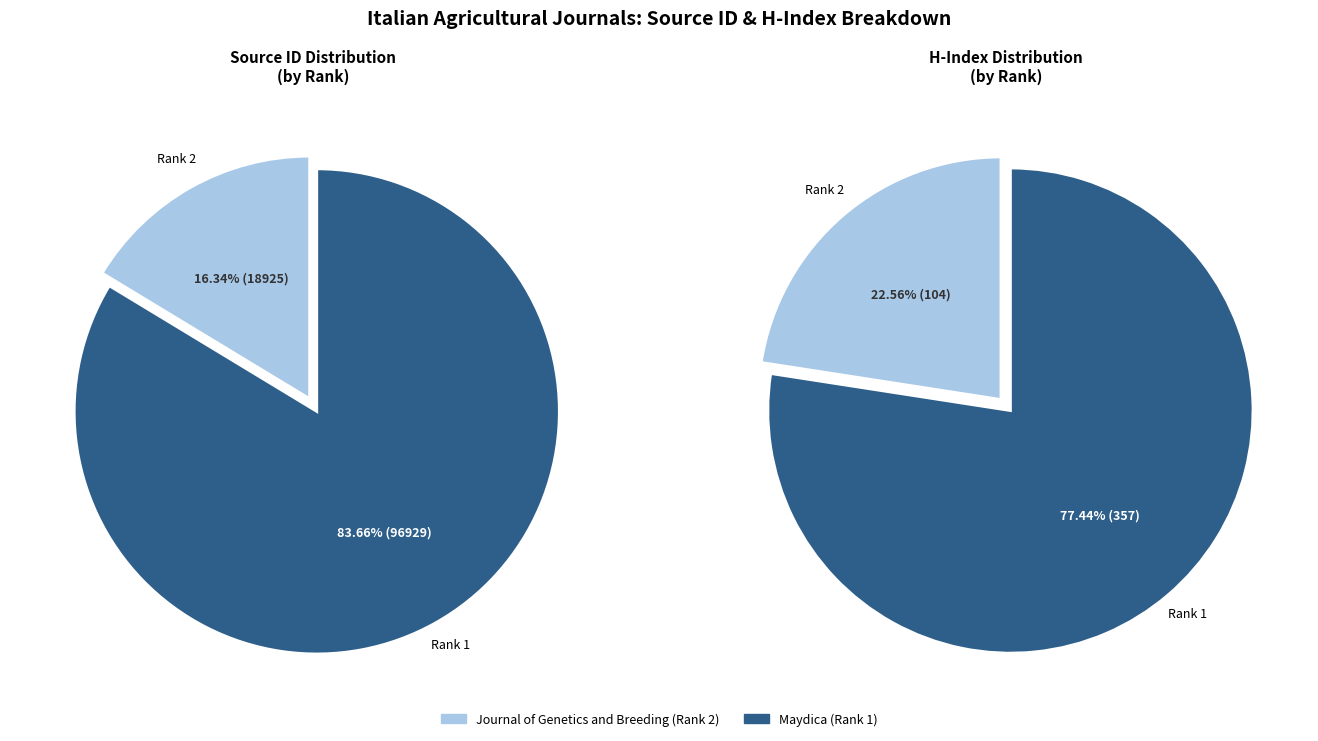

Which category accounts for the majority?

Maydica